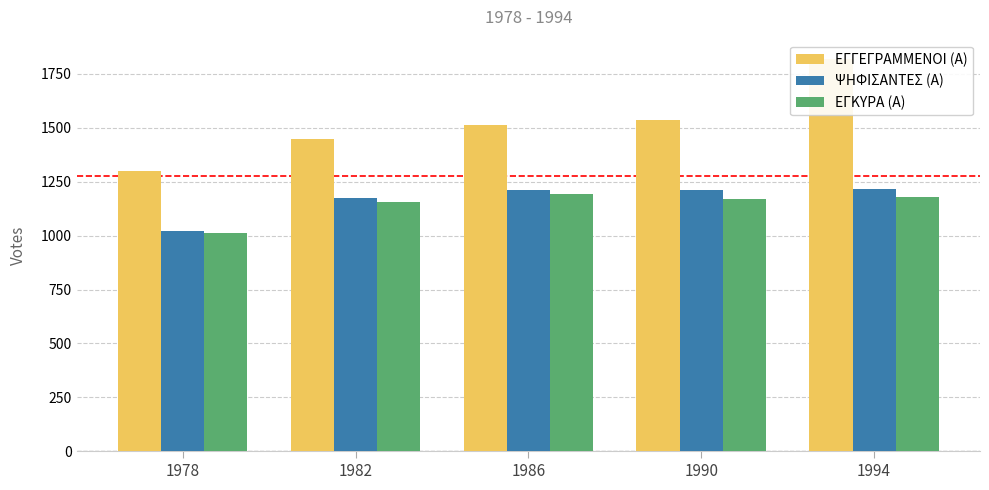

At how many categories does at least one series exceed 1696?

1